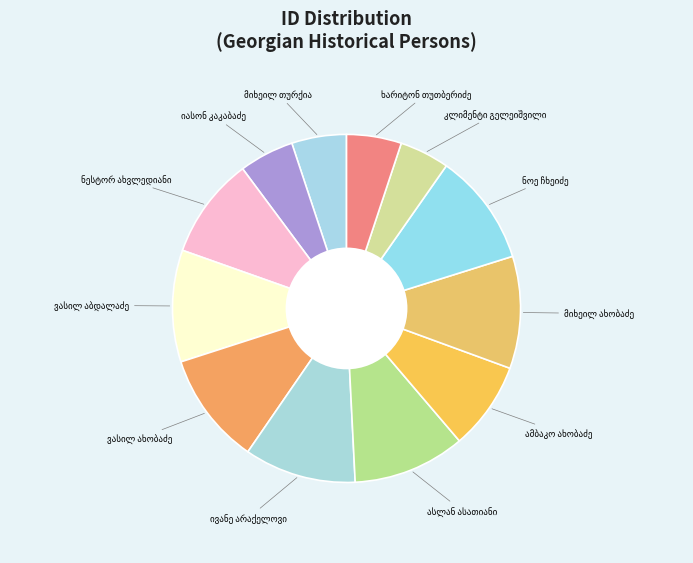

Does any single category account for the majority?

No